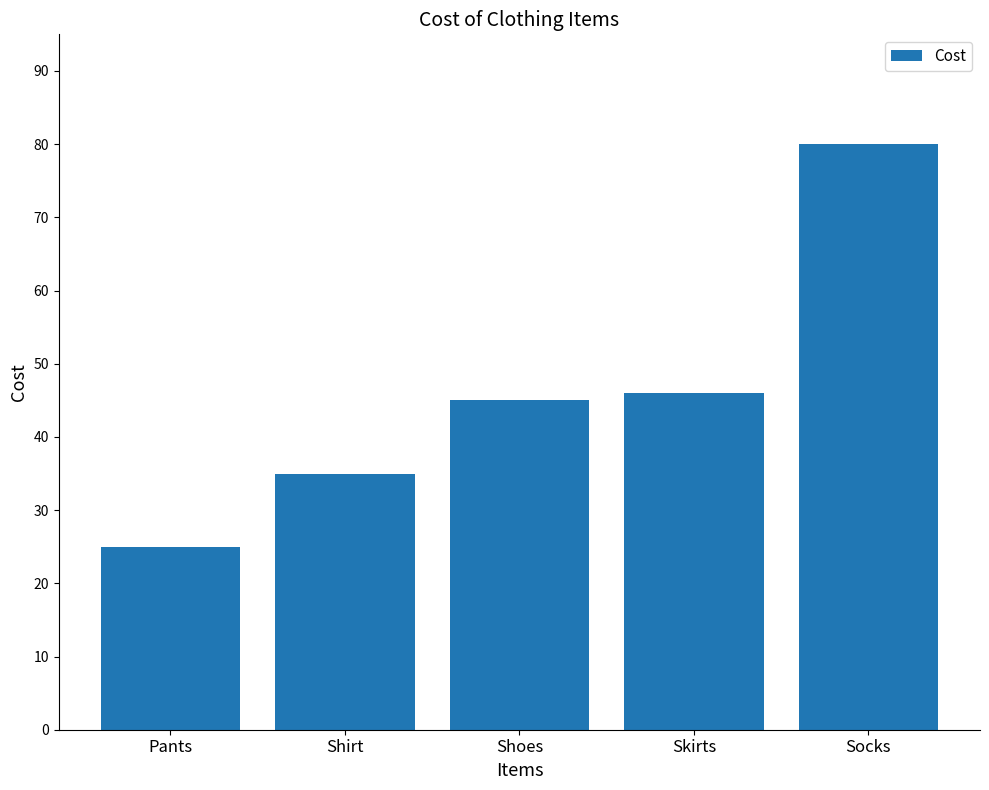

Reading left to right, list all the values displayed in this chart.

Pants=25	Shirt=35	Shoes=45	Skirts=46	Socks=80